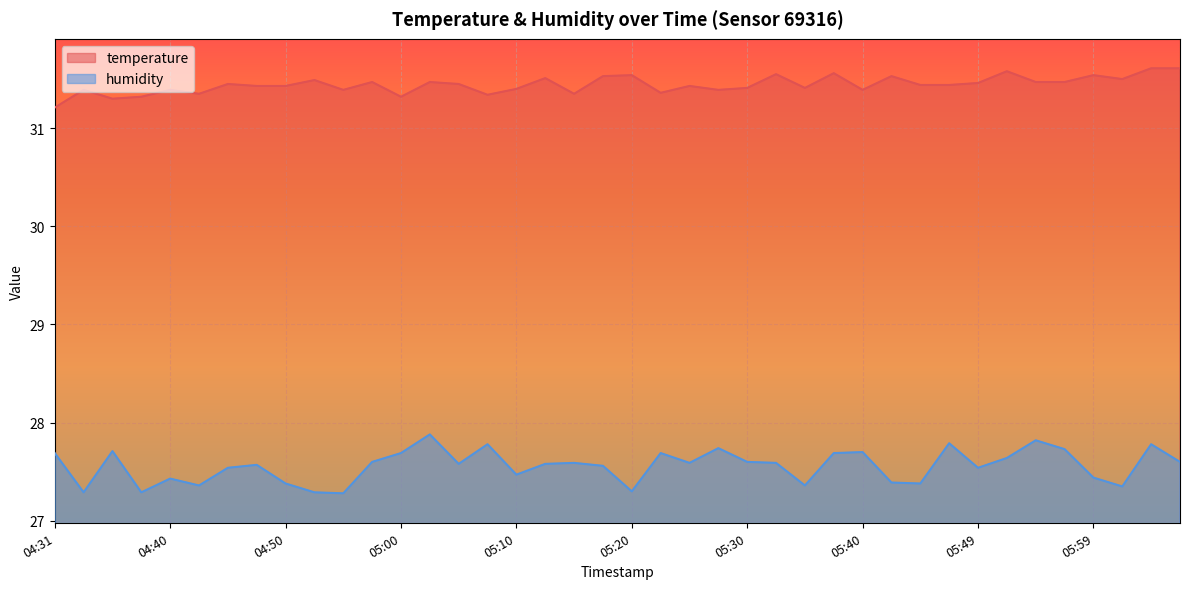

What are all the series names shown in the legend?

temperature, humidity